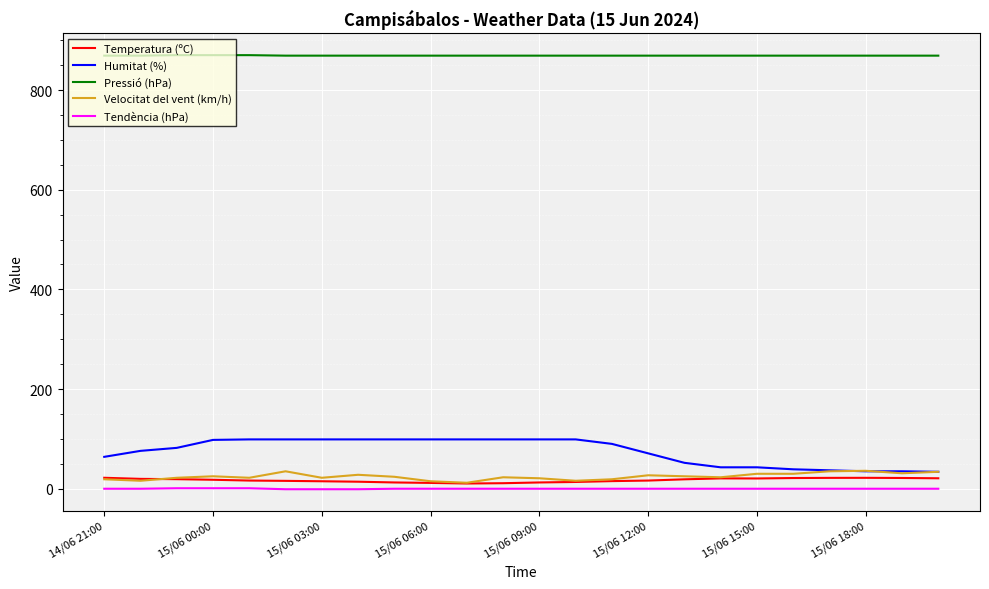

After their last crossing, which series has the higher values: Velocitat del vent (km/h) or Temperatura (ºC)?

Velocitat del vent (km/h)